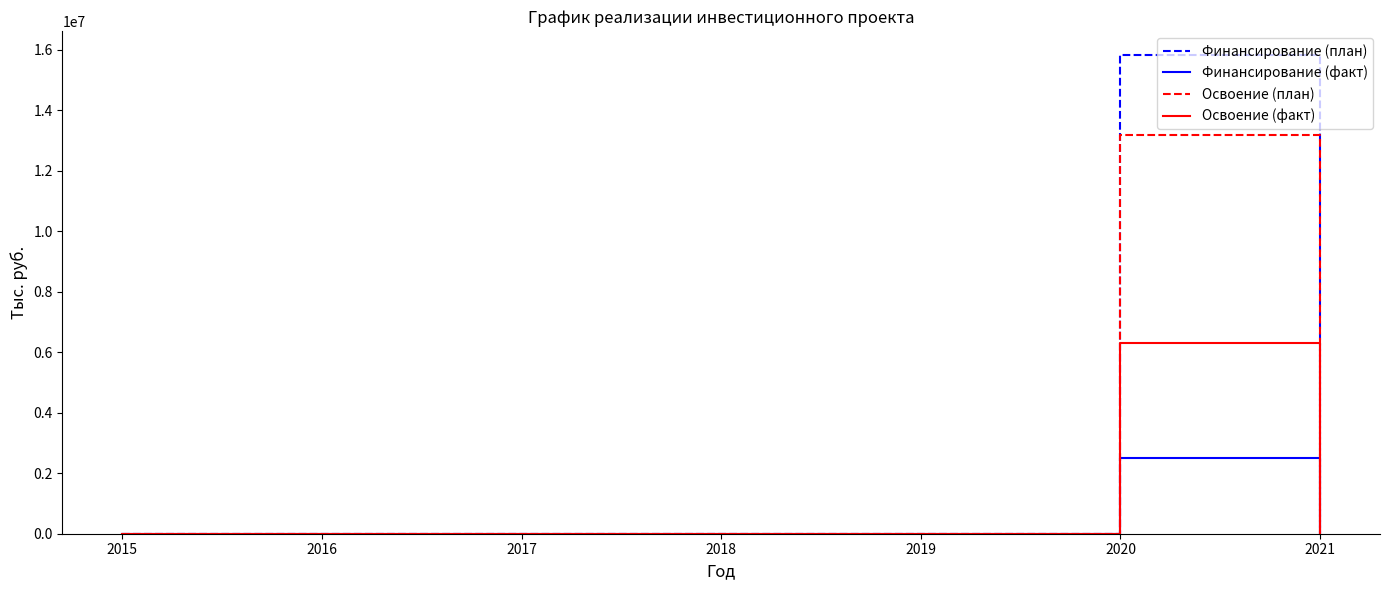

Rank the series by their maximum value, from highest to lowest.

Финансирование (план), Освоение (план), Освоение (факт), Финансирование (факт)